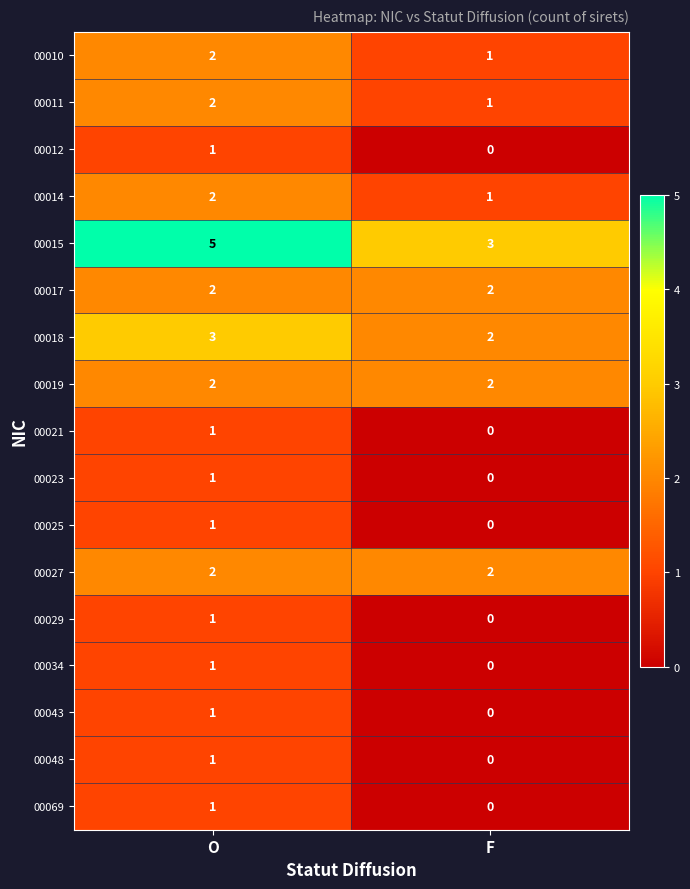

List the labels in order of 00023 value, smallest first.

F, O